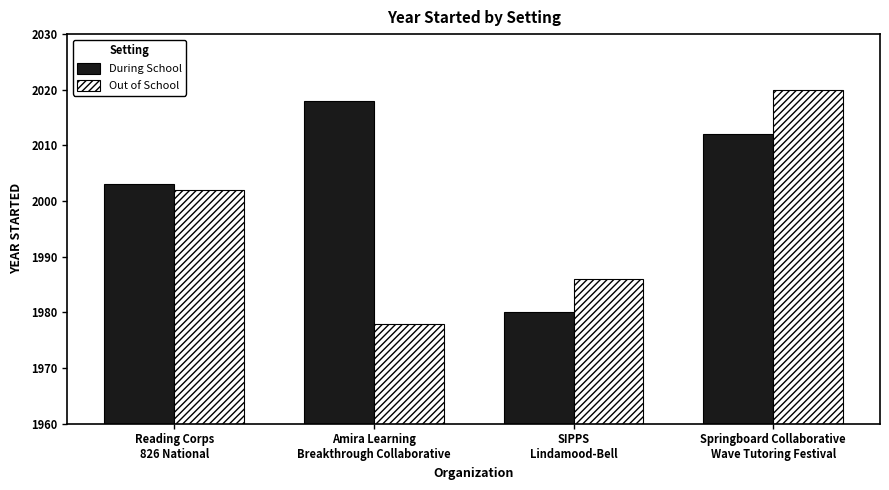

Reading right to left, transcribe all the data shown in this chart.

During School: Springboard Collaborative
Wave Tutoring Festival=2012	SIPPS
Lindamood-Bell=1980	Amira Learning
Breakthrough Collaborative=2018	Reading Corps
826 National=2003
Out of School: Springboard Collaborative
Wave Tutoring Festival=2020	SIPPS
Lindamood-Bell=1986	Amira Learning
Breakthrough Collaborative=1978	Reading Corps
826 National=2002